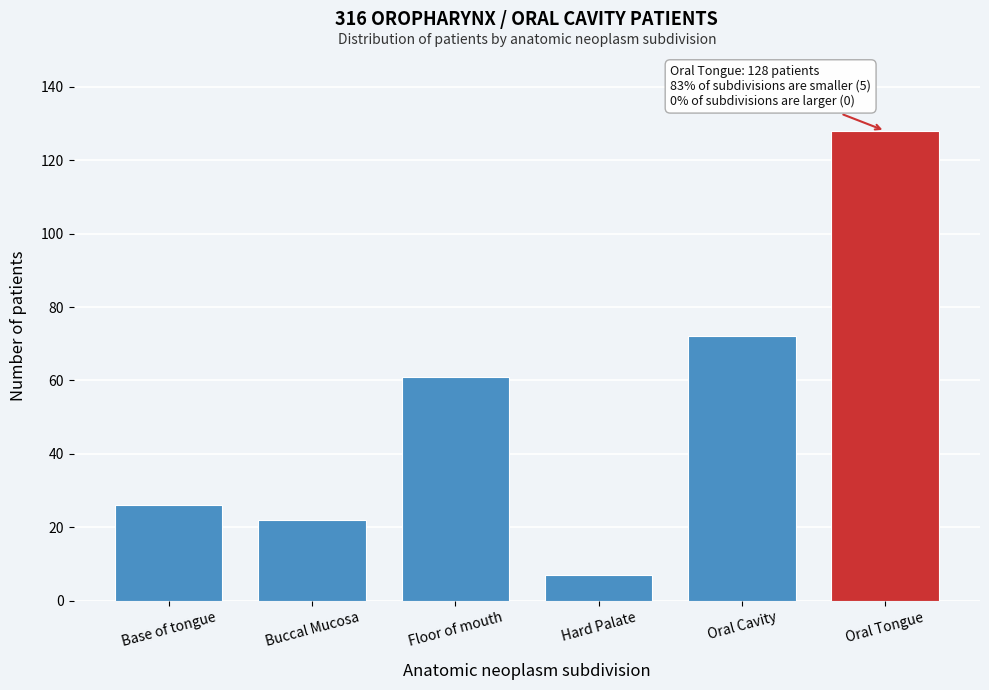

Reading right to left, transcribe all the data shown in this chart.

128	72	7	61	22	26